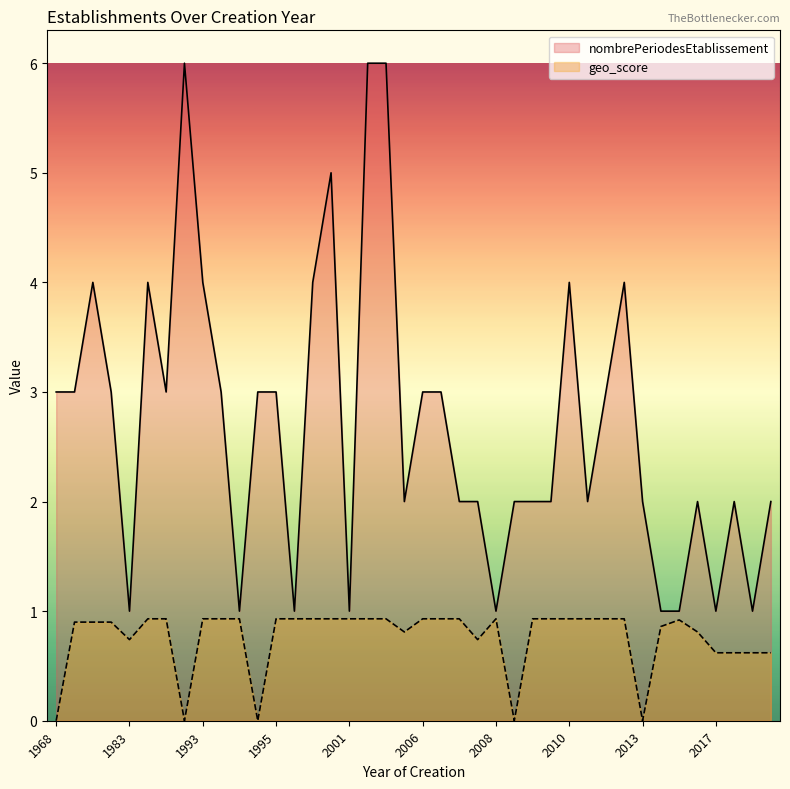

What is the average value of the geo_score series?

0.8